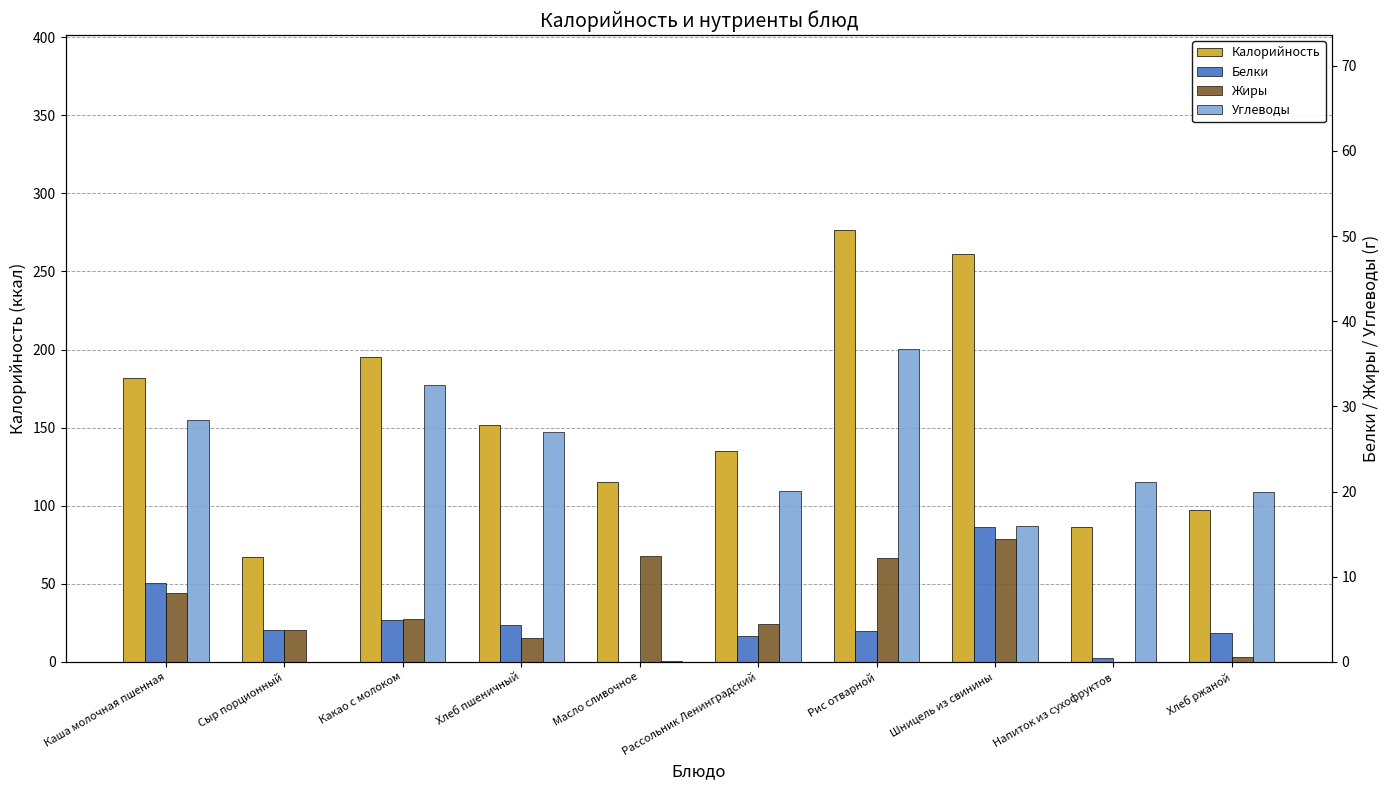

What position from the left is Какао с молоком?

3